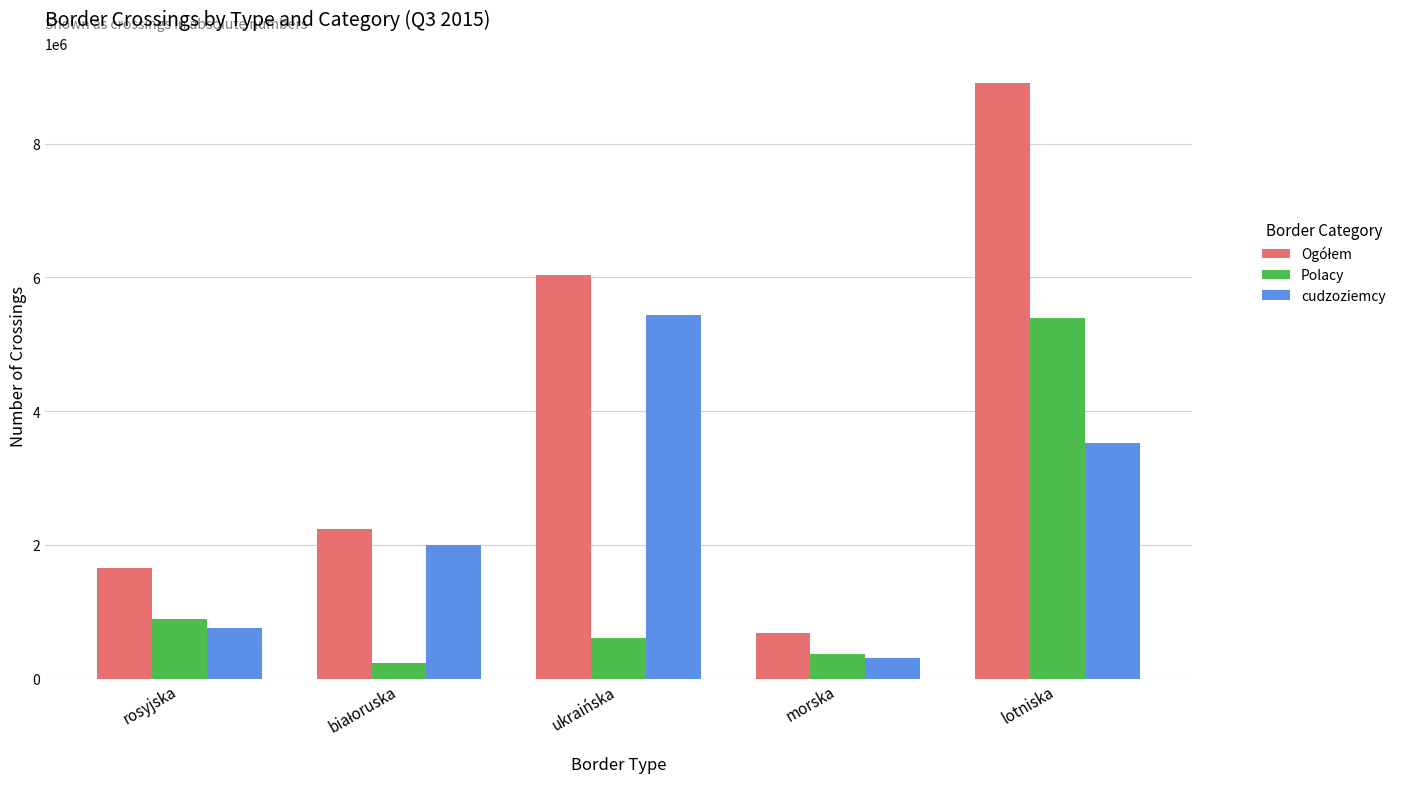

What is the value of the cudzoziemcy bar at the 5th from the left?

3515448.3